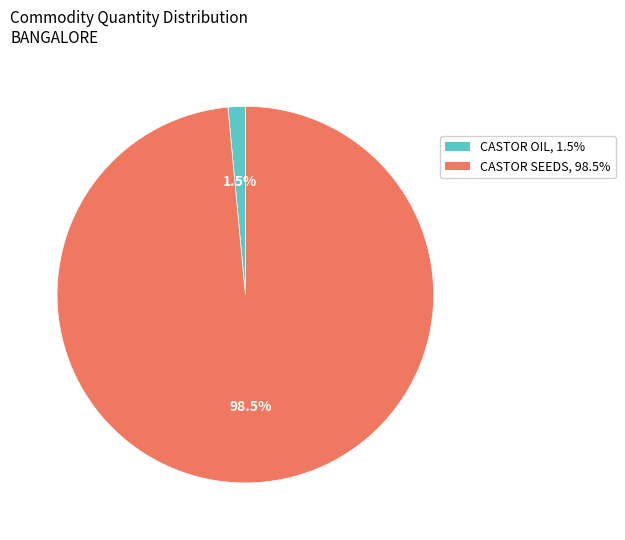

Which category has the biggest portion of the pie?

CASTOR SEEDS